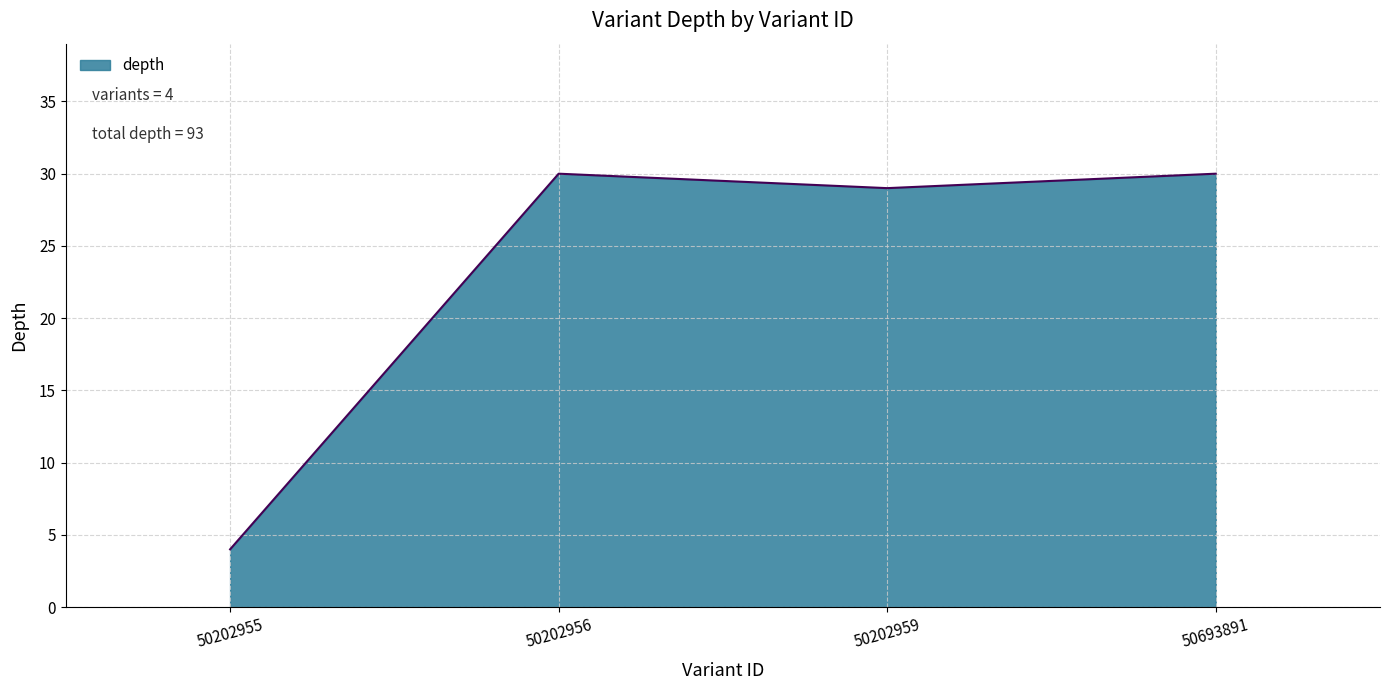

What is the minimum value shown in the chart?

4